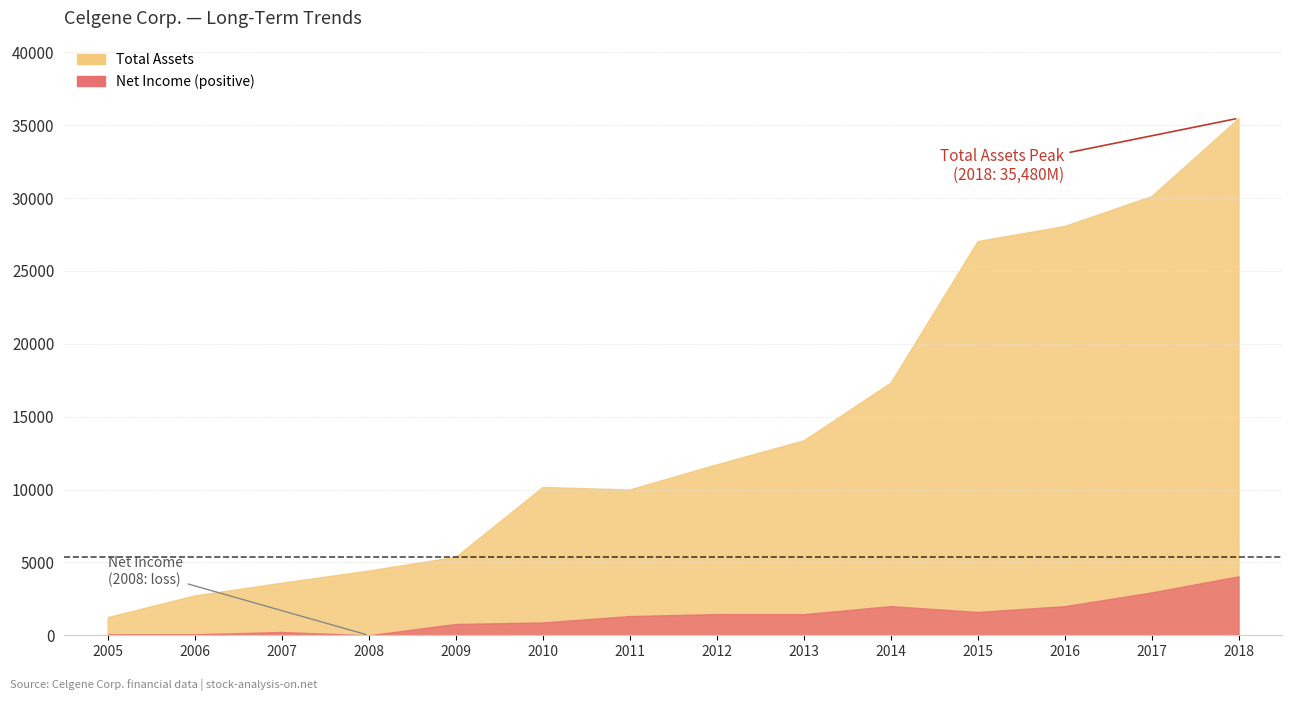

At which label does Net Income reach its peak?

2018